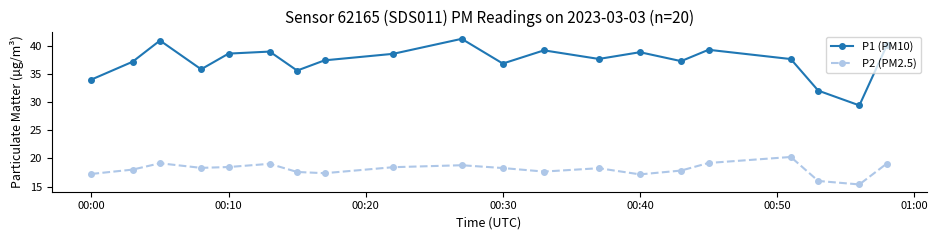

What are all the series names shown in the legend?

P1 (PM10), P2 (PM2.5)